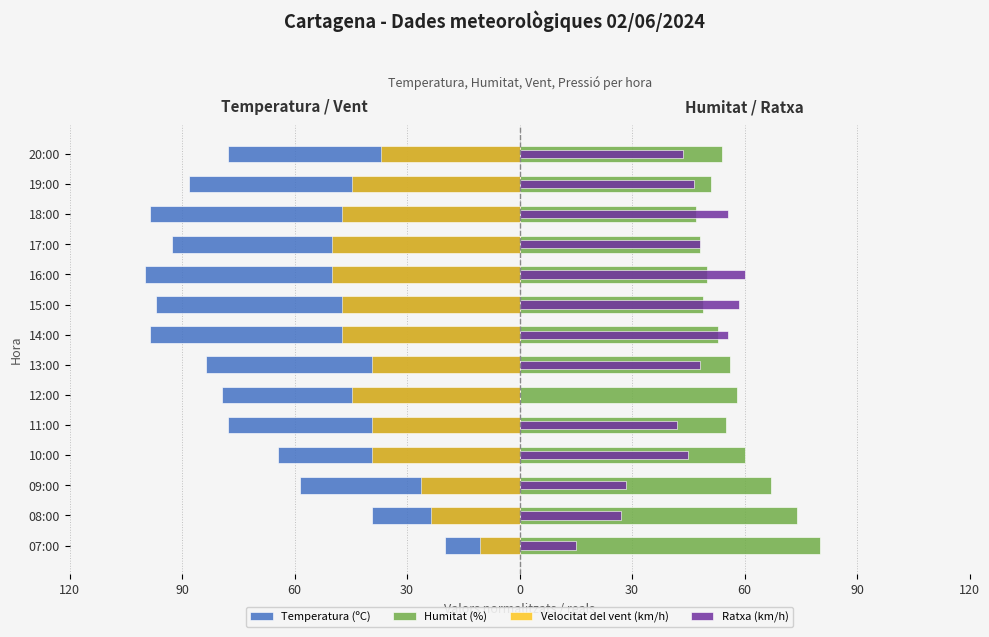

What is the value of the Ratxa (km/h) bar at the 13th from the left?

46.5